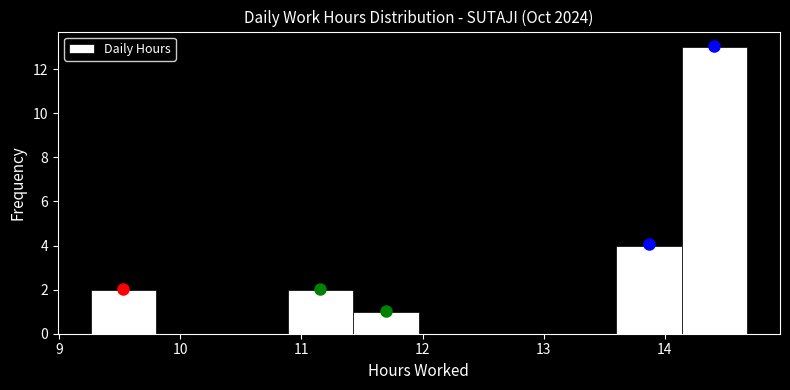

Reading left to right, transcribe this chart: for each bar, give the range it covers on the x-axis and its height. Neither the bar edges nor the heights are printed on the chart, so give them approximately, as read against the axes.

9.3 to 9.8: 2
9.8 to 10.3: 0
10.3 to 10.9: 0
10.9 to 11.4: 2
11.4 to 12.0: 1
12.0 to 12.5: 0
12.5 to 13.1: 0
13.1 to 13.6: 0
13.6 to 14.1: 4
14.1 to 14.7: 13